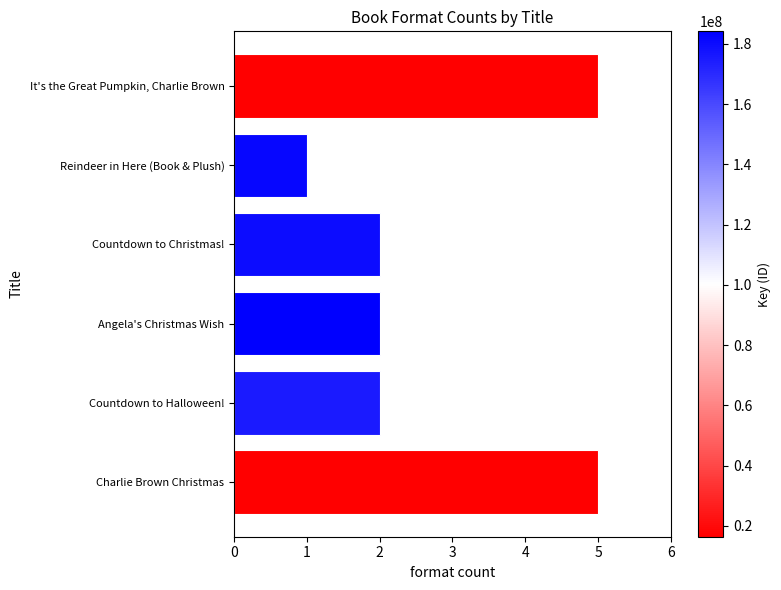

Approximately how many times larger is the value at Angela's Christmas Wish compared to Countdown to Halloween!?

1.0